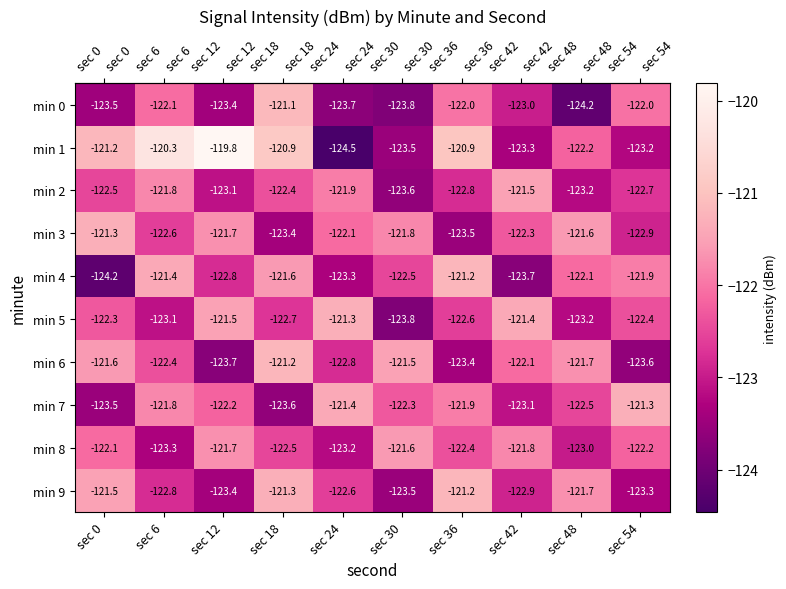

What is the difference between the maximum and minimum values in the min 5 series?

2.5